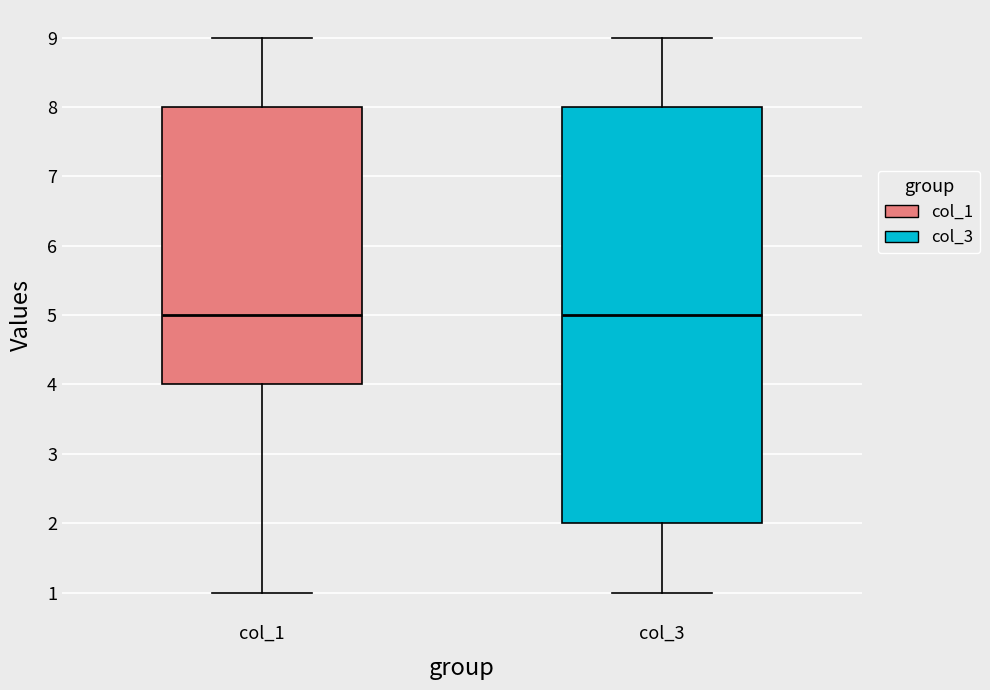

Where is the lower edge of the box for col_1 on the y-axis? The values are not printed on the chart, so give them approximately, as read against the axis.

4